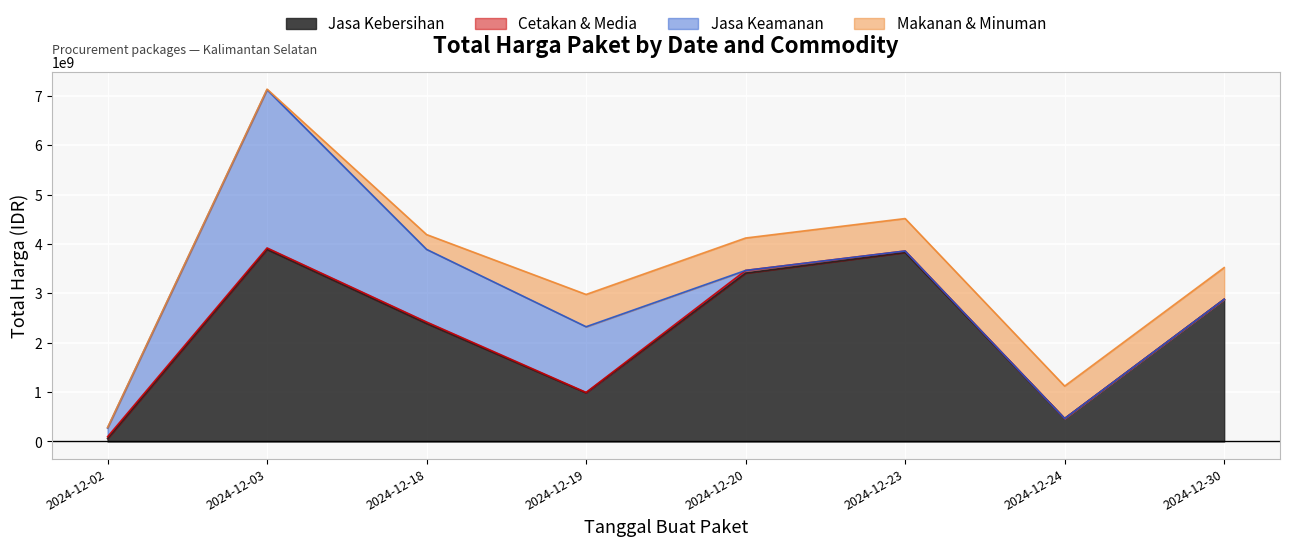

What is the value of the Jasa Kebersihan point at the 8th from the left?

2878800000